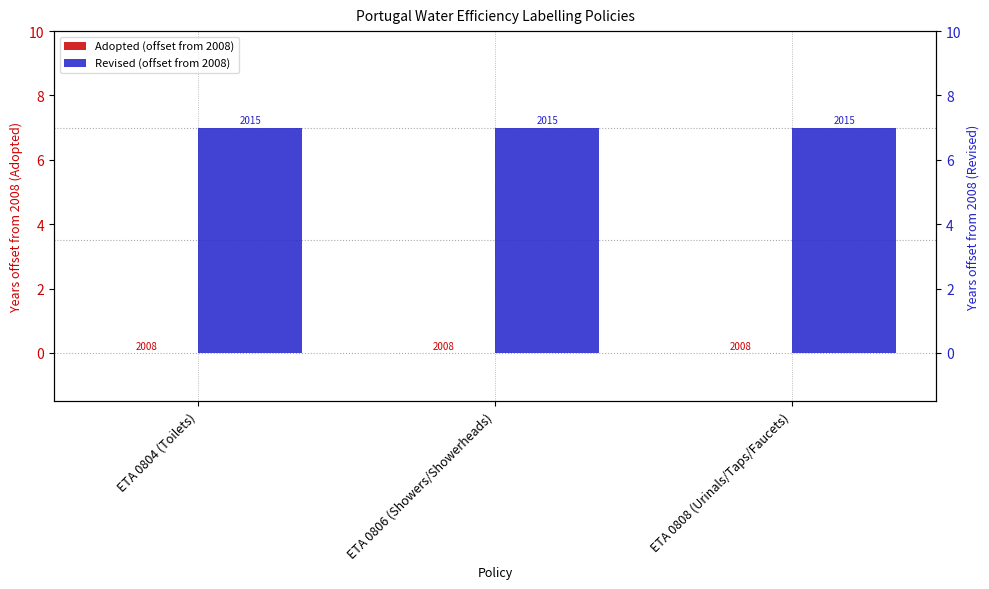

What is the label of the 1st bar from the left?

ETA 0804 (Toilets)